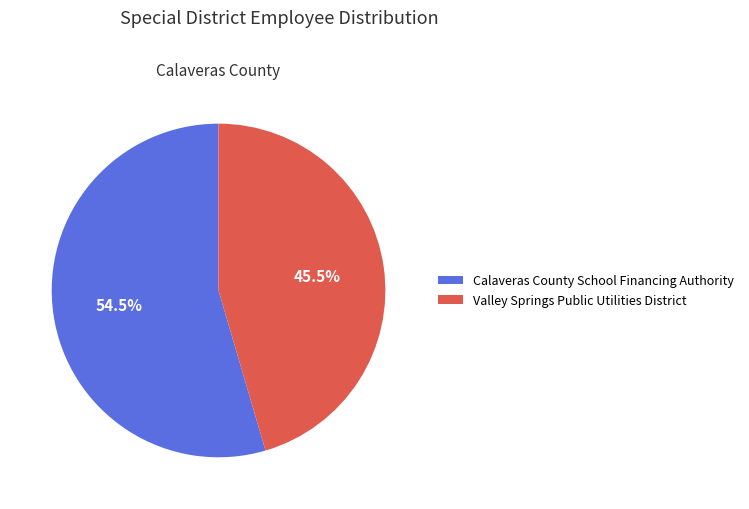

Approximately how many times larger is the value at Calaveras County School Financing Authority compared to Valley Springs Public Utilities District?

1.2